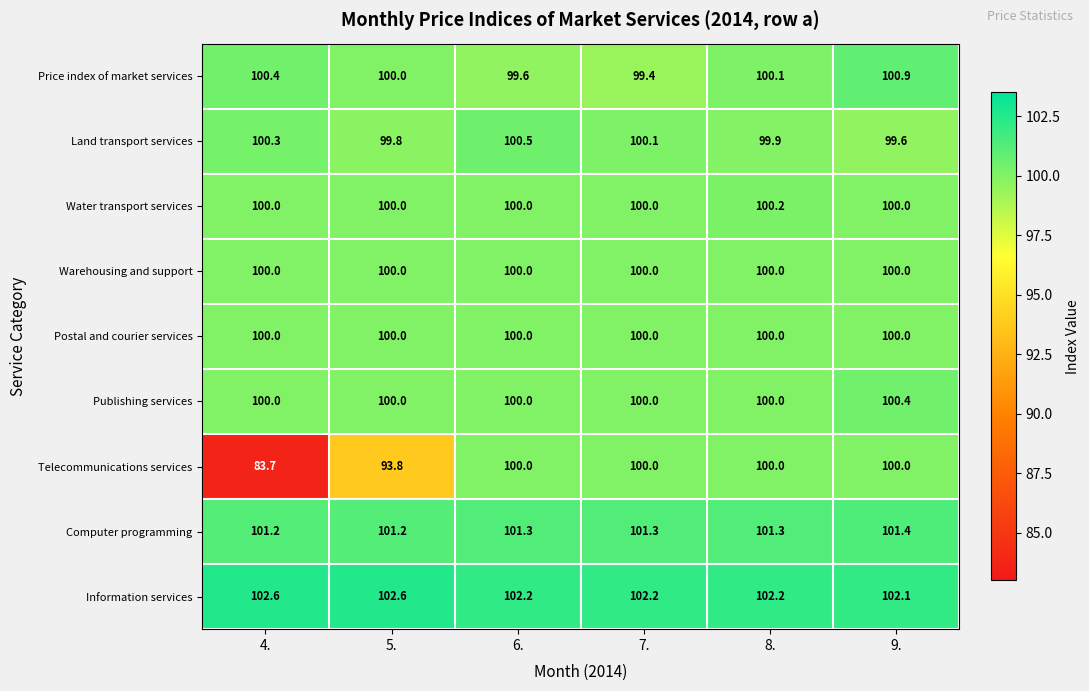

At how many categories does at least one series exceed 93?

6